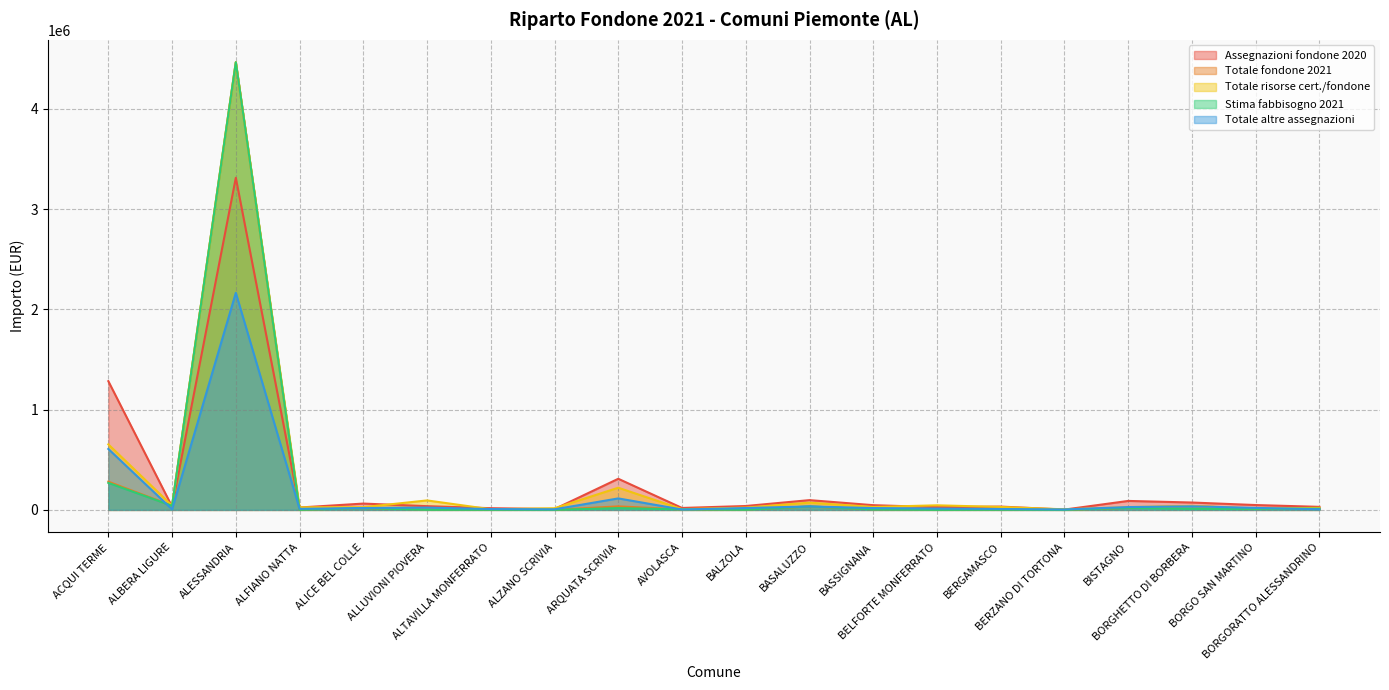

What position from the left is ARQUATA SCRIVIA?

9